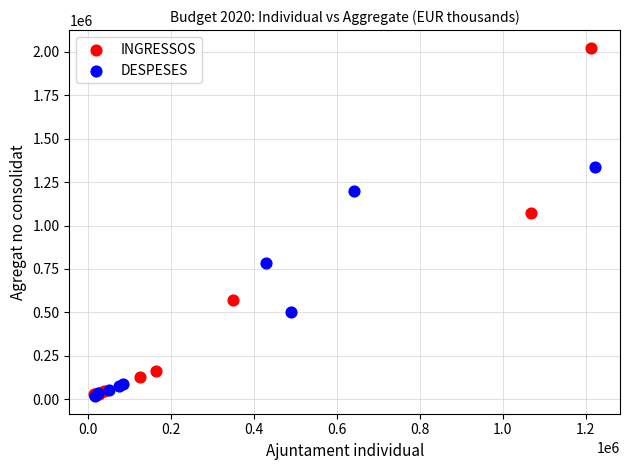

Which series has the largest Y range (max minus min)?

INGRESSOS